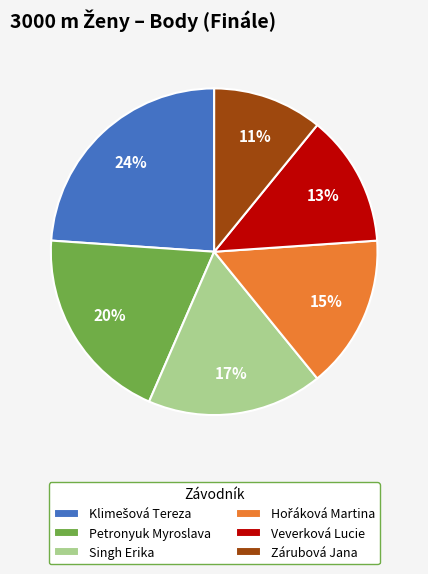

The Veverková Lucie slice represents 13% of the pie. True or false?

True